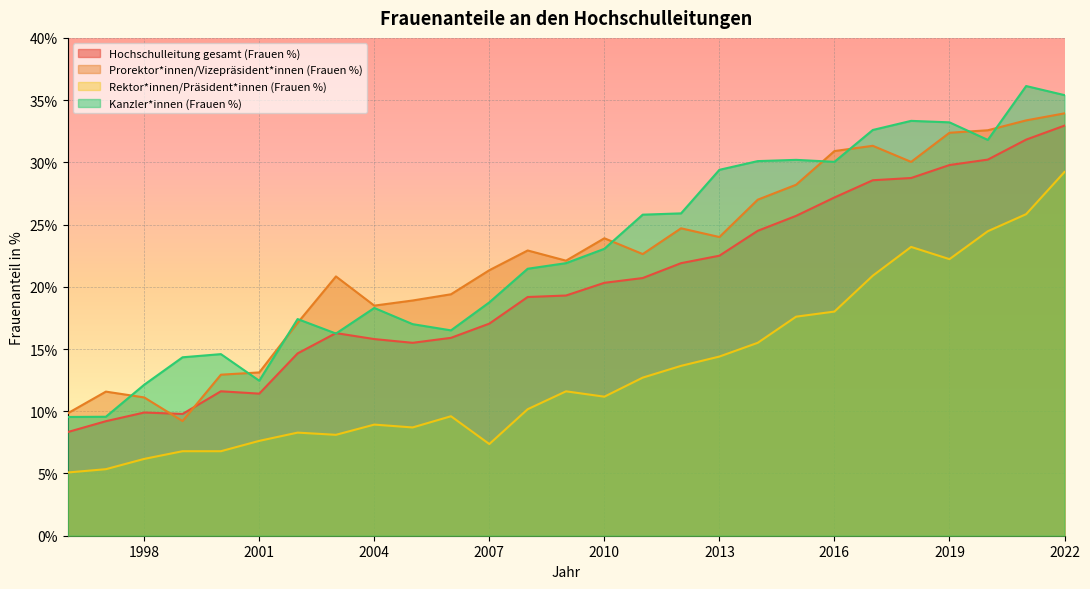

Rank the series by their maximum value, from highest to lowest.

Kanzler*innen (Frauen %), Prorektor*innen/Vizepräsident*innen (Frauen %), Hochschulleitung gesamt (Frauen %), Rektor*innen/Präsident*innen (Frauen %)